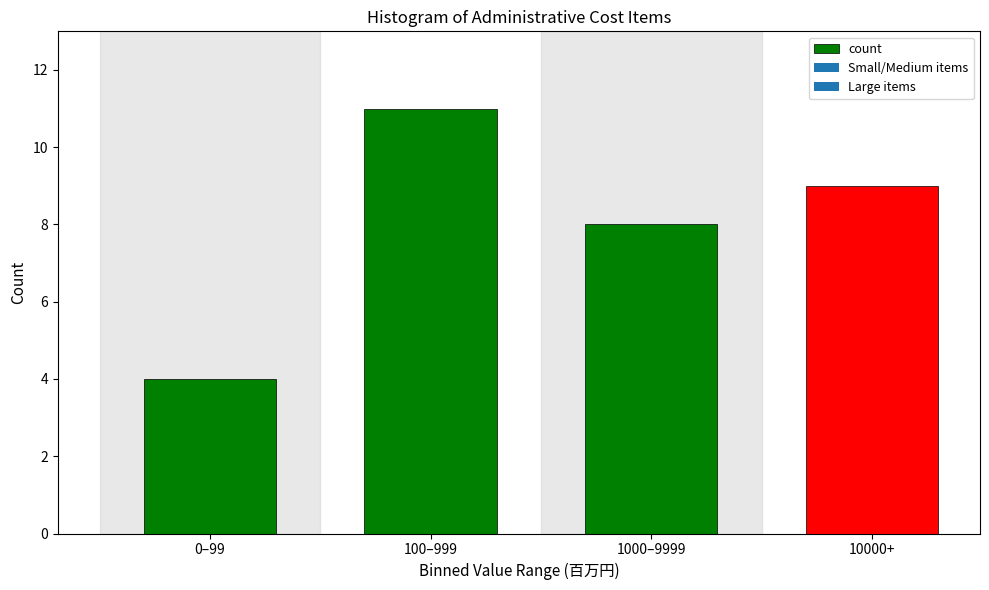

Reading left to right, list all the values displayed in this chart.

0–99=4	100–999=11	1000–9999=8	10000+=9